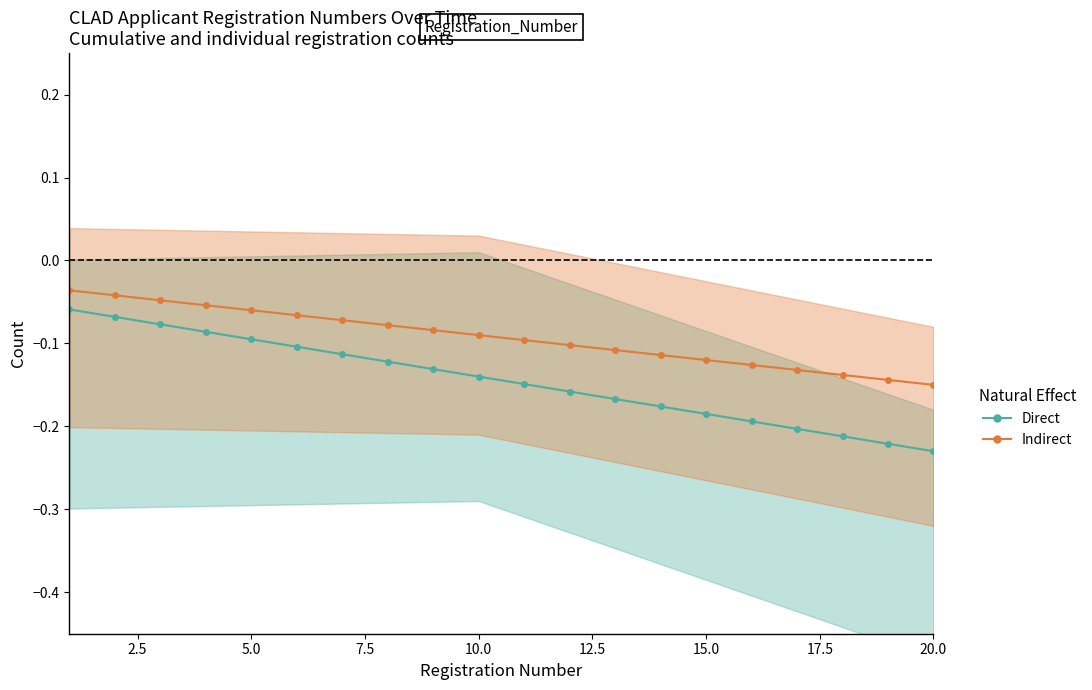

Is the value of Direct at 13 greater than the value of Indirect at 17?

No